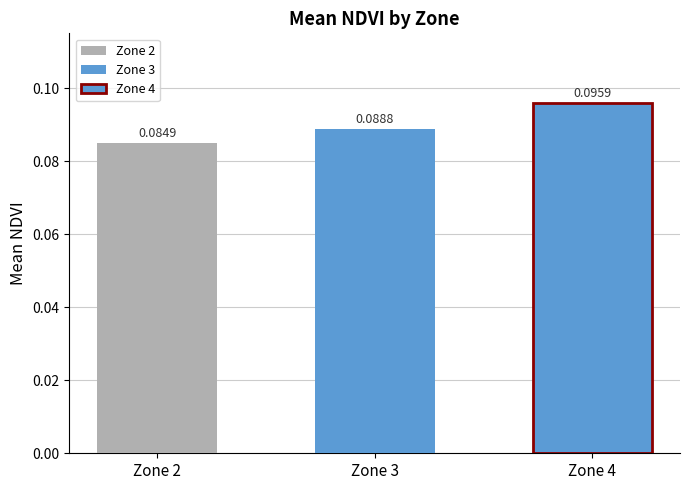

Reading left to right, list all the values displayed in this chart.

0.1	0.1	0.1